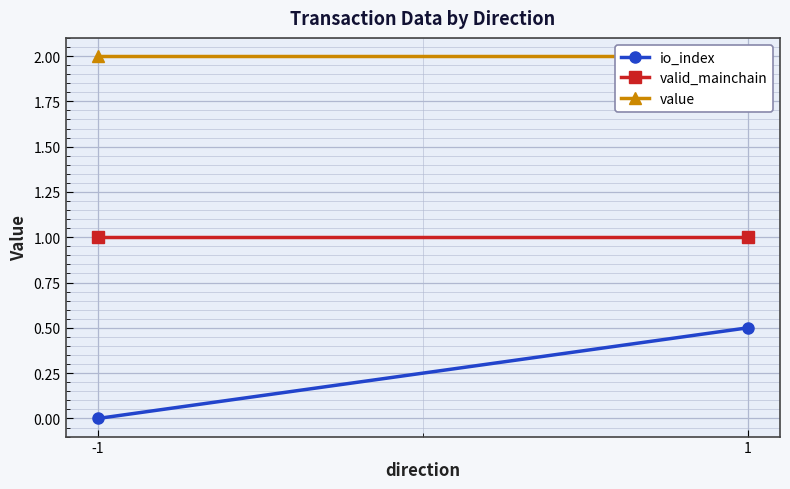

Which category has the lowest value across all series?

-1